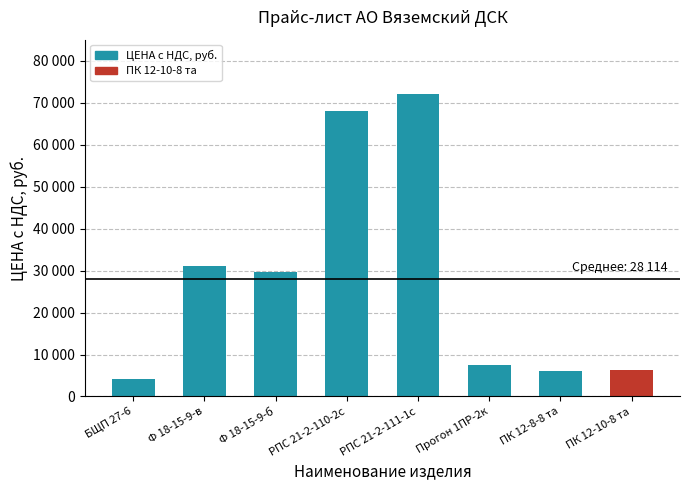

Are the bars horizontal?

No